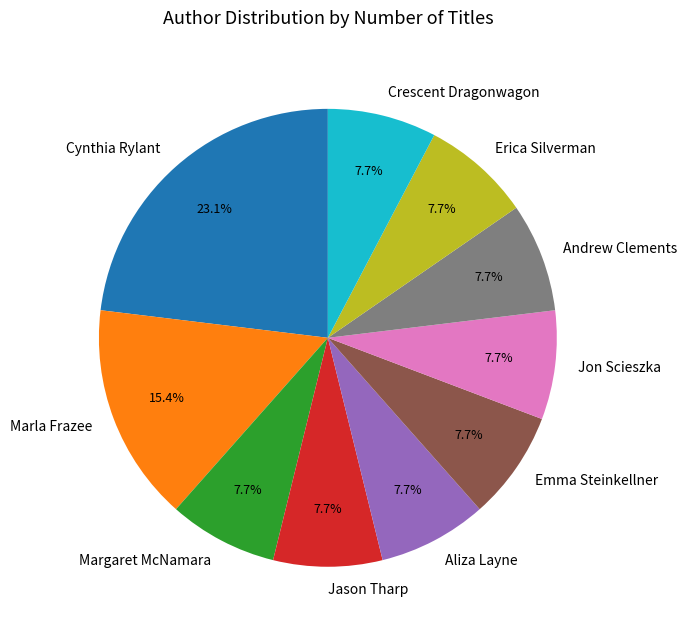

Is there any slice that represents more than half of the pie?

No